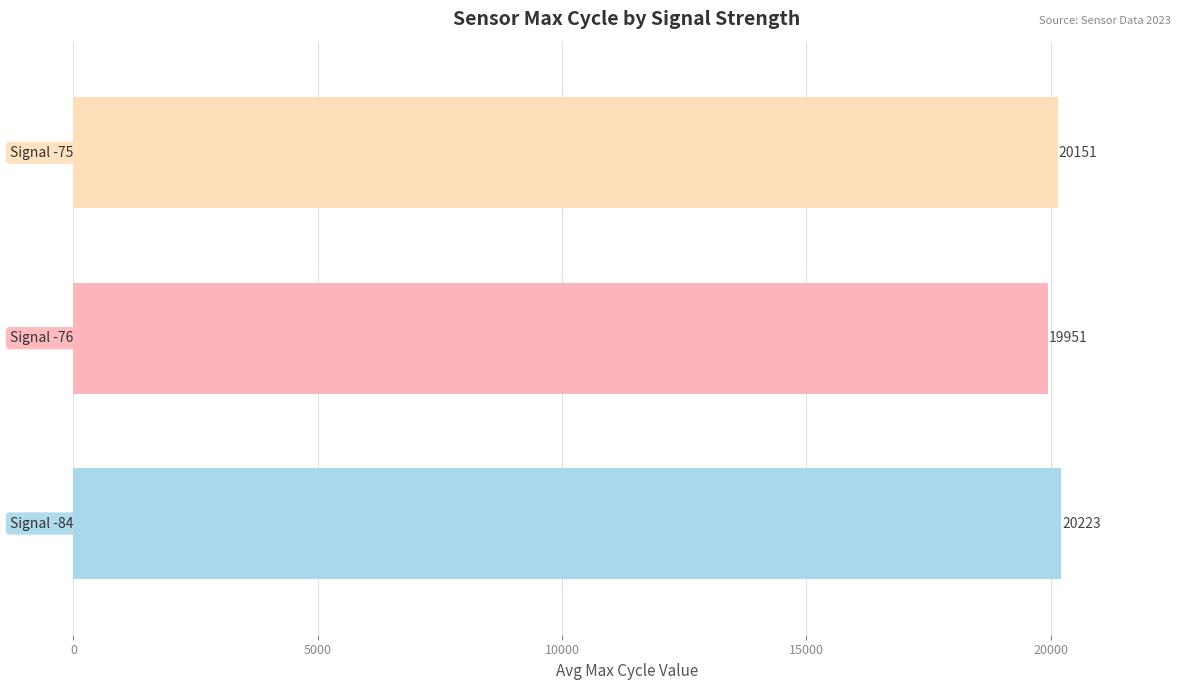

What is the difference between the second highest and minimum values?

200